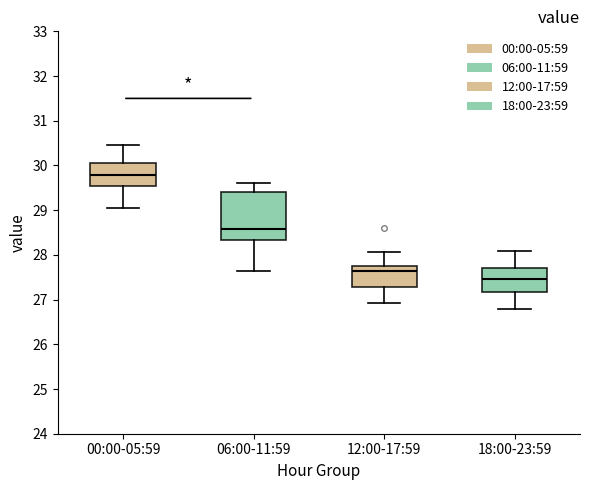

Which box is the tallest, from its lower edge to its upper edge?

06:00-11:59